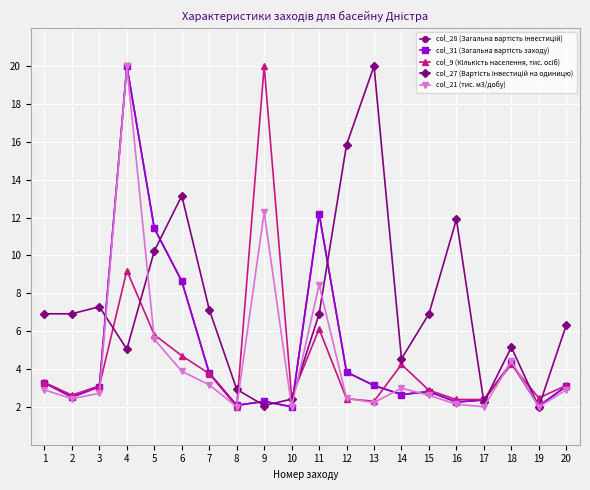

Rank the series by their maximum value, from lowest to highest.

col_28 (Загальна вартість інвестицій), col_31 (Загальна вартість заходу), col_9 (Кількість населення, тис. осіб), col_27 (Вартість інвестицій на одиницю), col_21 (тис. м3/добу)